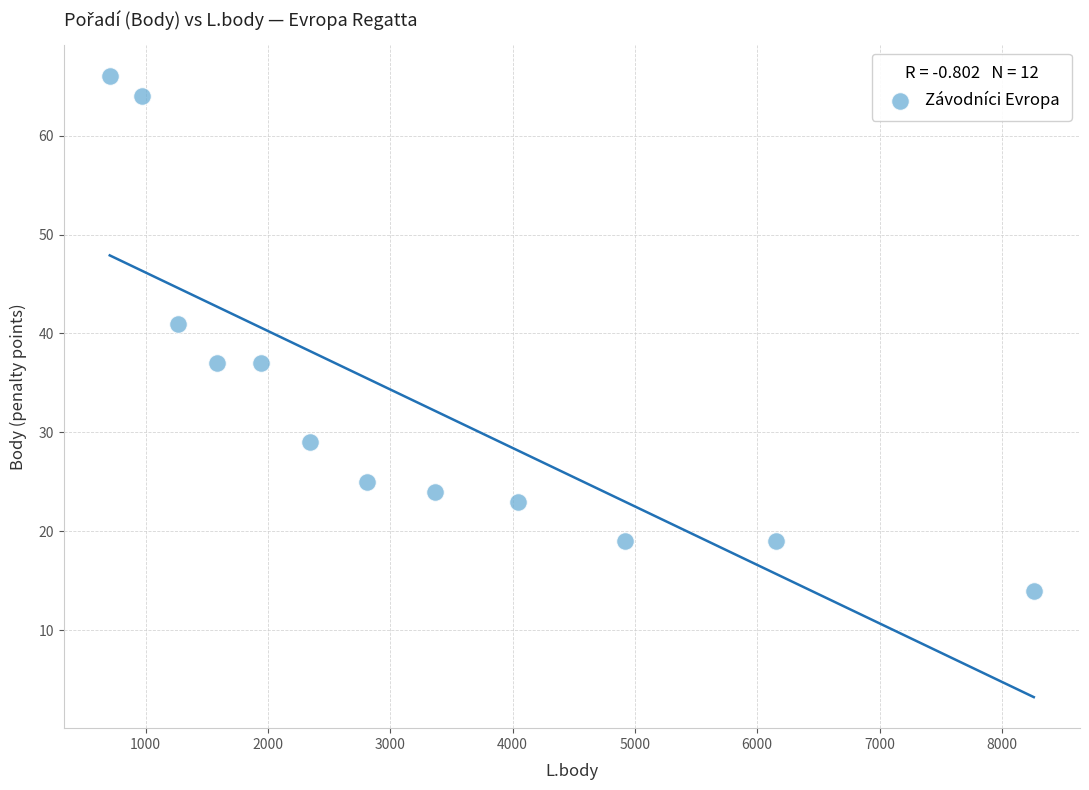

What is the range of Y values (max minus min)?

52